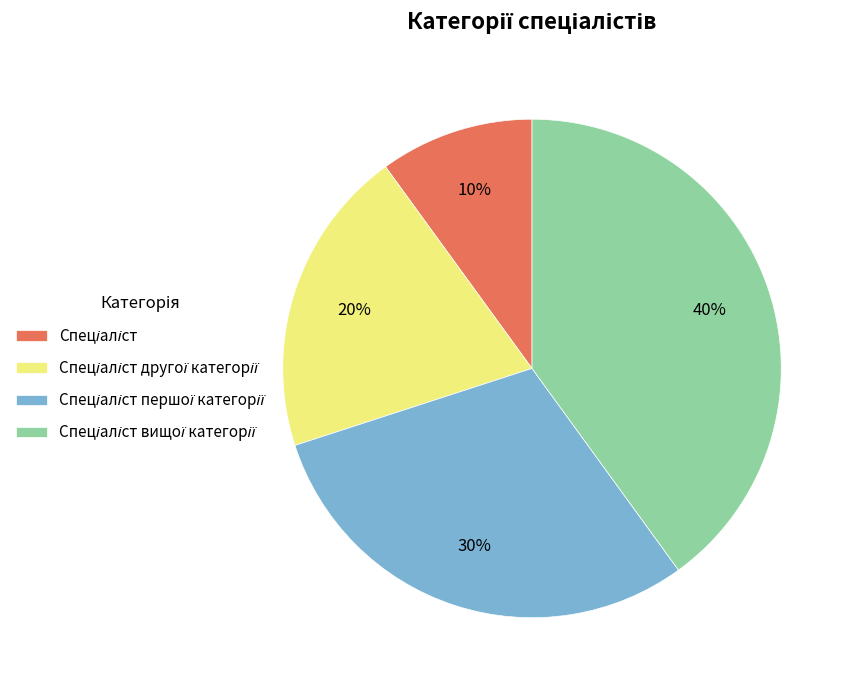

How many slices are in this pie chart?

4